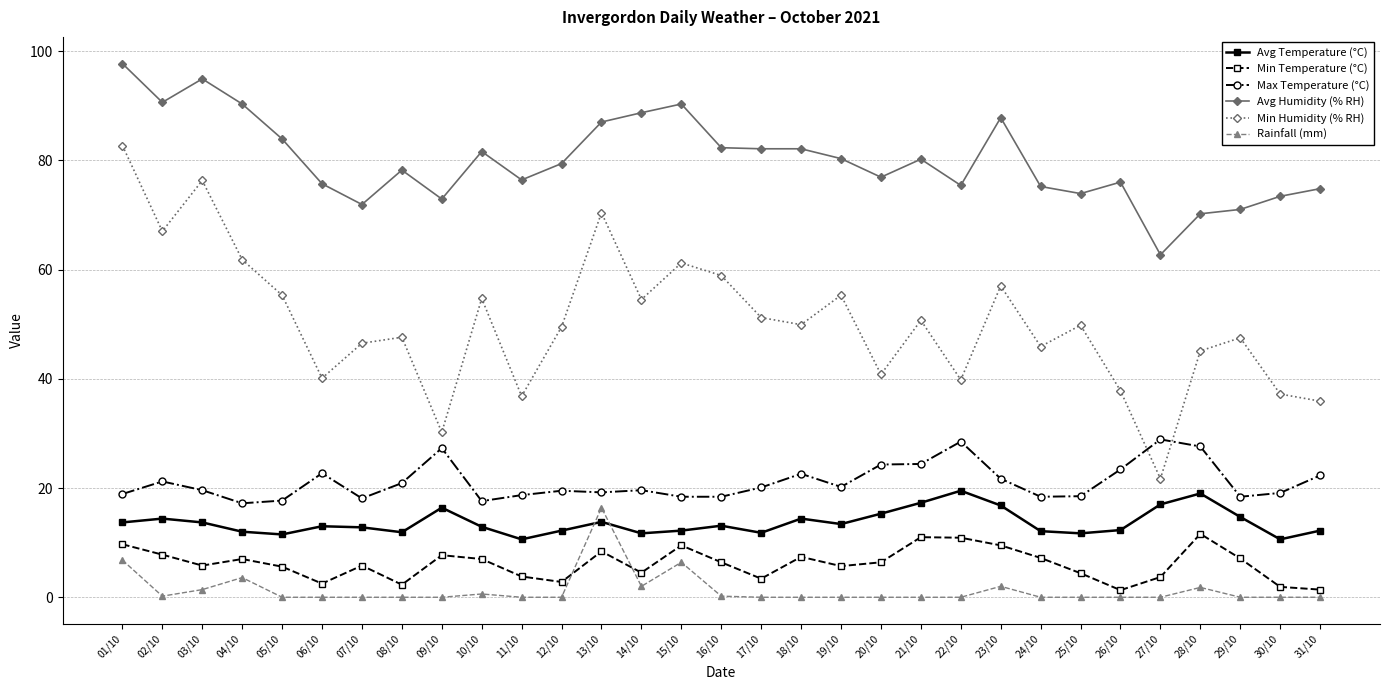

How many interior local peaks does the Min Humidity (% RH) series have?

10